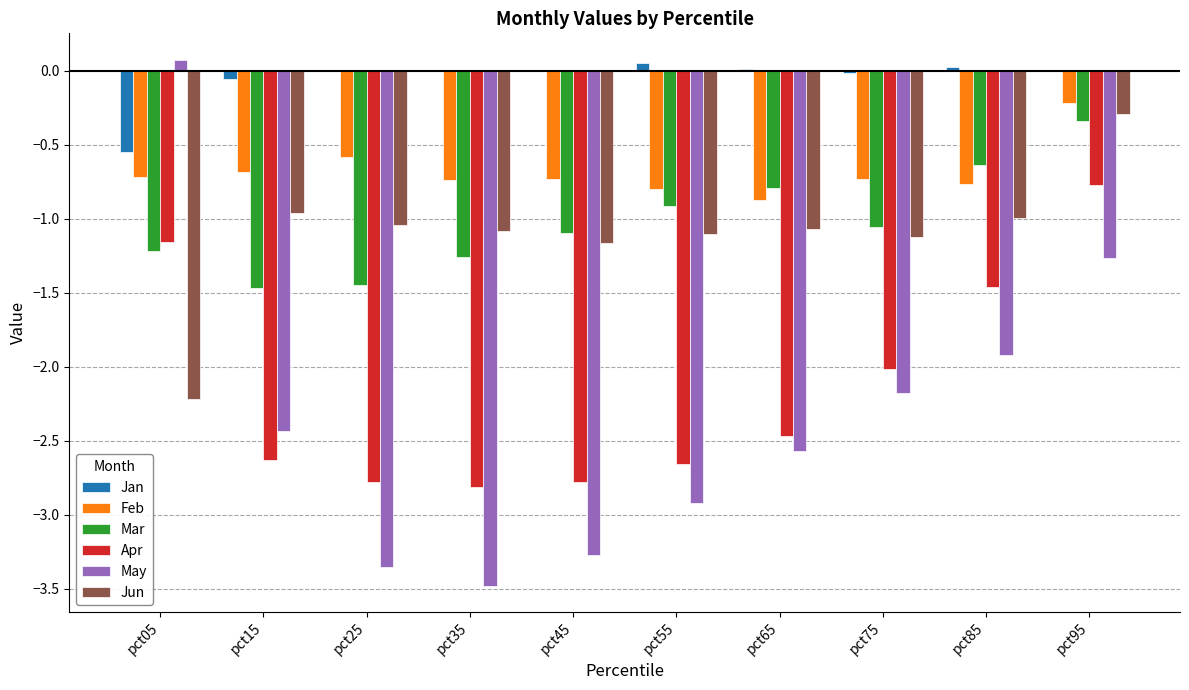

Which series changed the most between pct75 and pct95?

Apr